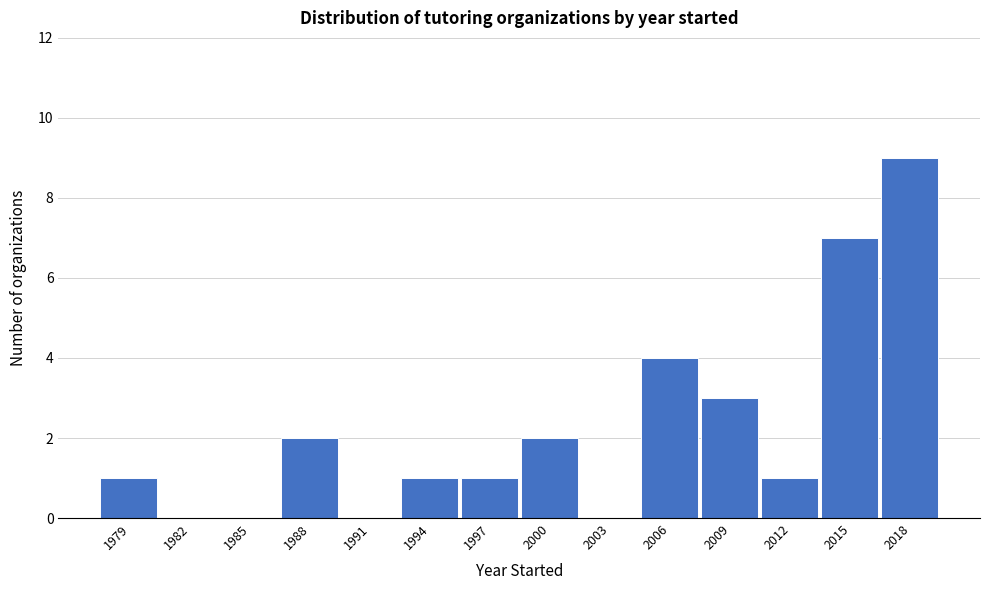

Reading left to right, list all the values displayed in this chart.

1979=1	1982=0	1985=0	1988=2	1991=0	1994=1	1997=1	2000=2	2003=0	2006=4	2009=3	2012=1	2015=7	2018=9